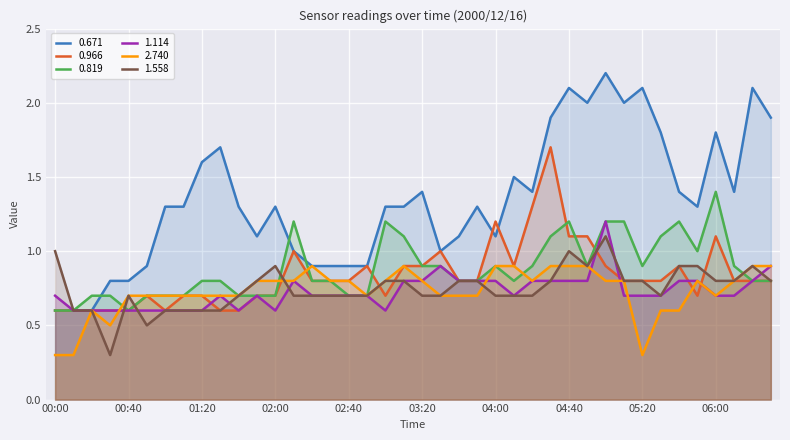

True or false: 2.740 has a value of 0.9 at 06:30.

True